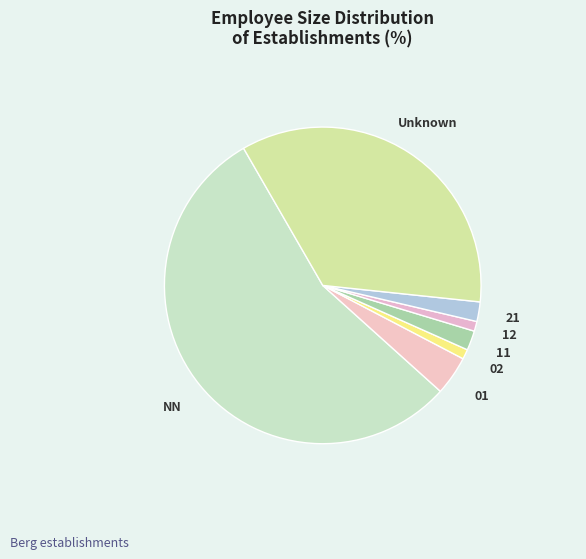

Which category has the biggest portion of the pie?

NN